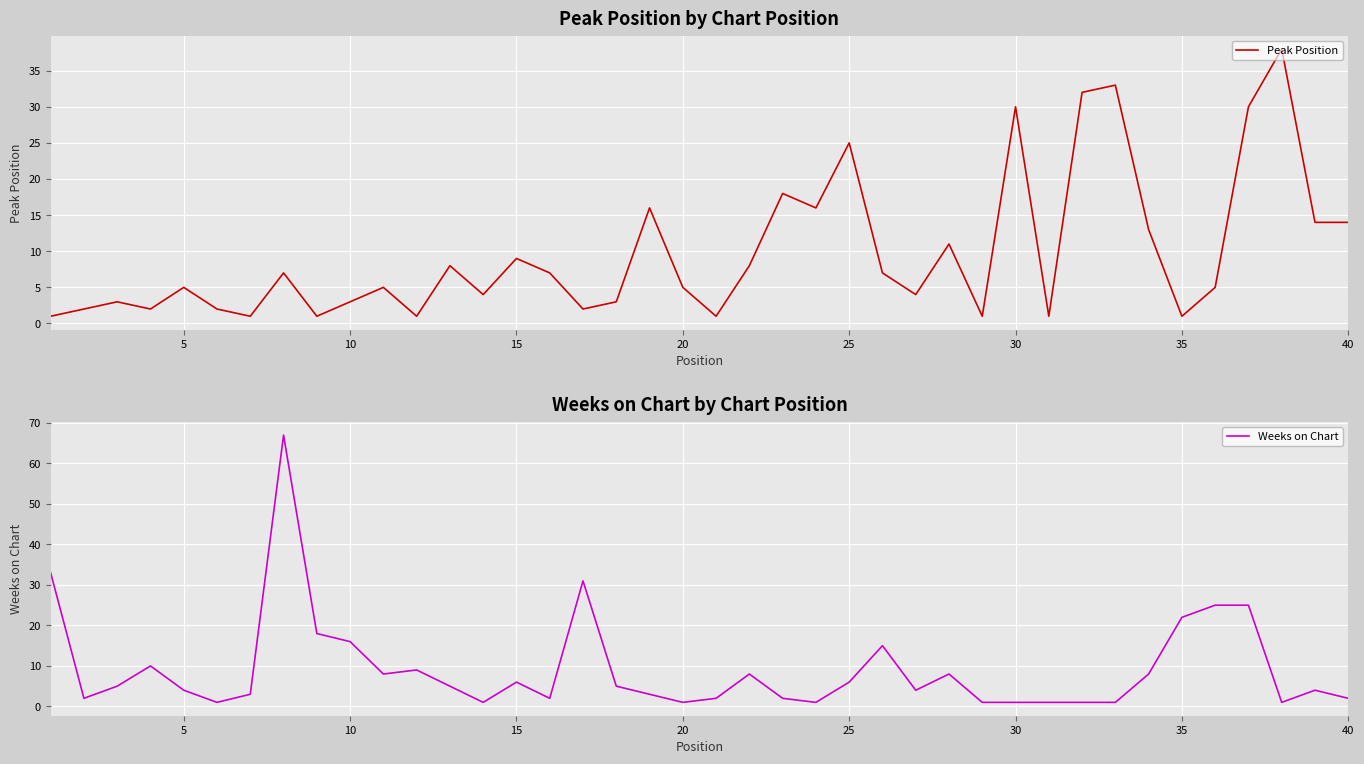

The value of Peak Position at 10 is 3. True or false?

True